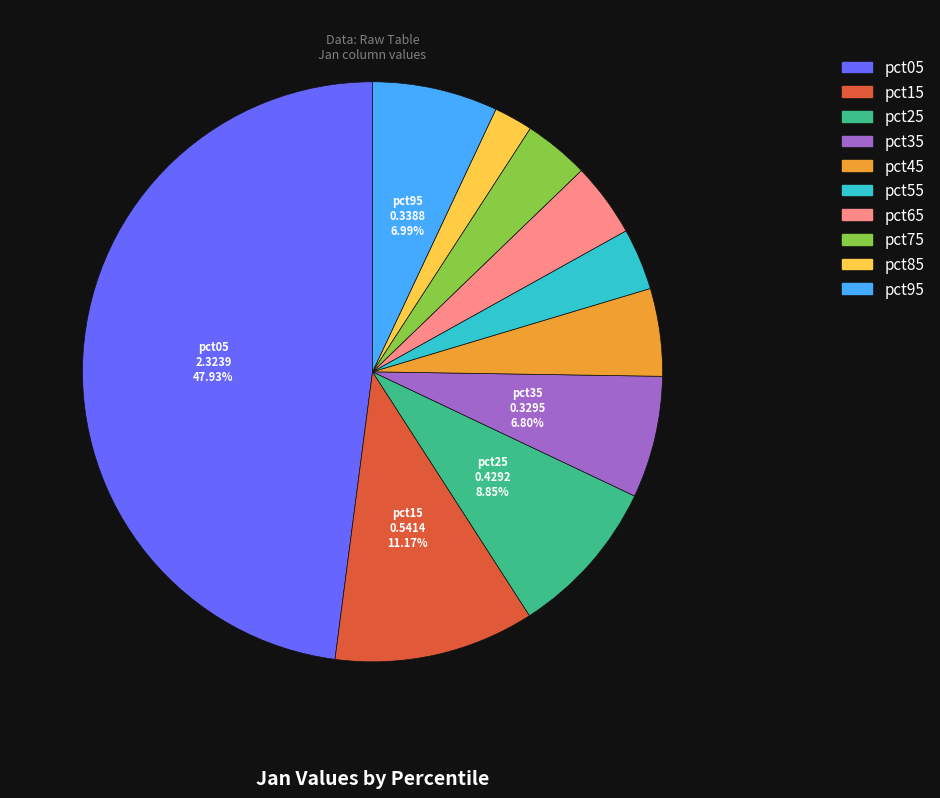

What is the largest slice in the pie chart?

pct05